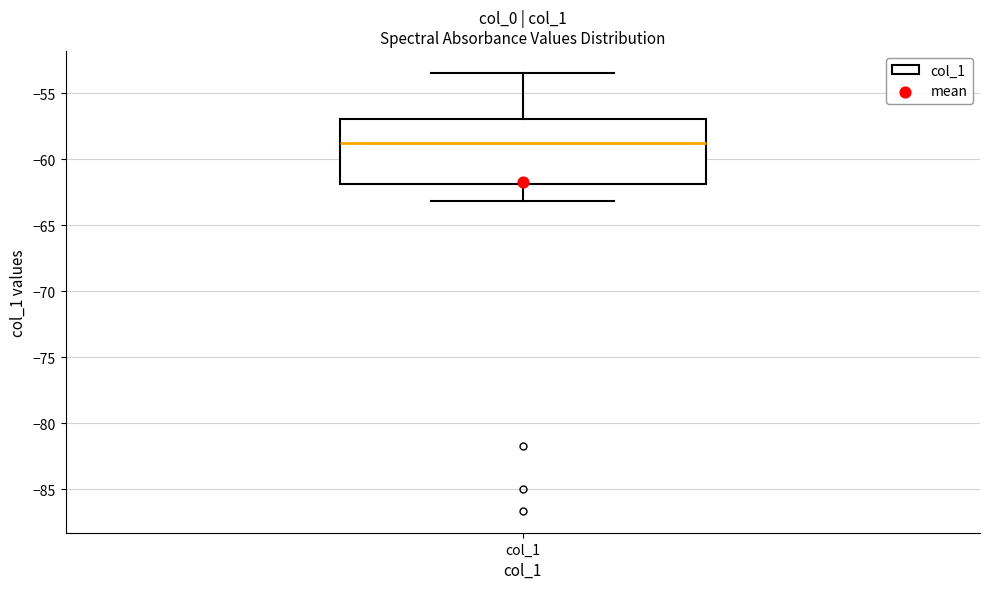

Transcribe this box plot: give where the median line is, the range the box spans, and where the two whiskers end, as read against the y-axis. The values are not printed on the chart, so give them approximately, as read against the axis.

median -58.5, box -62.0 to -57.0, whiskers -63.0 to -53.5